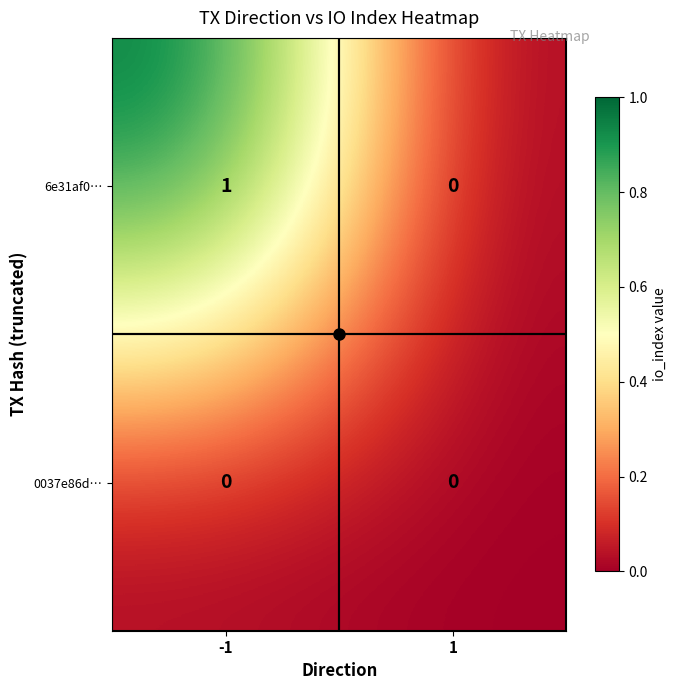

Which series has the widest spread of values?

6e31af0…